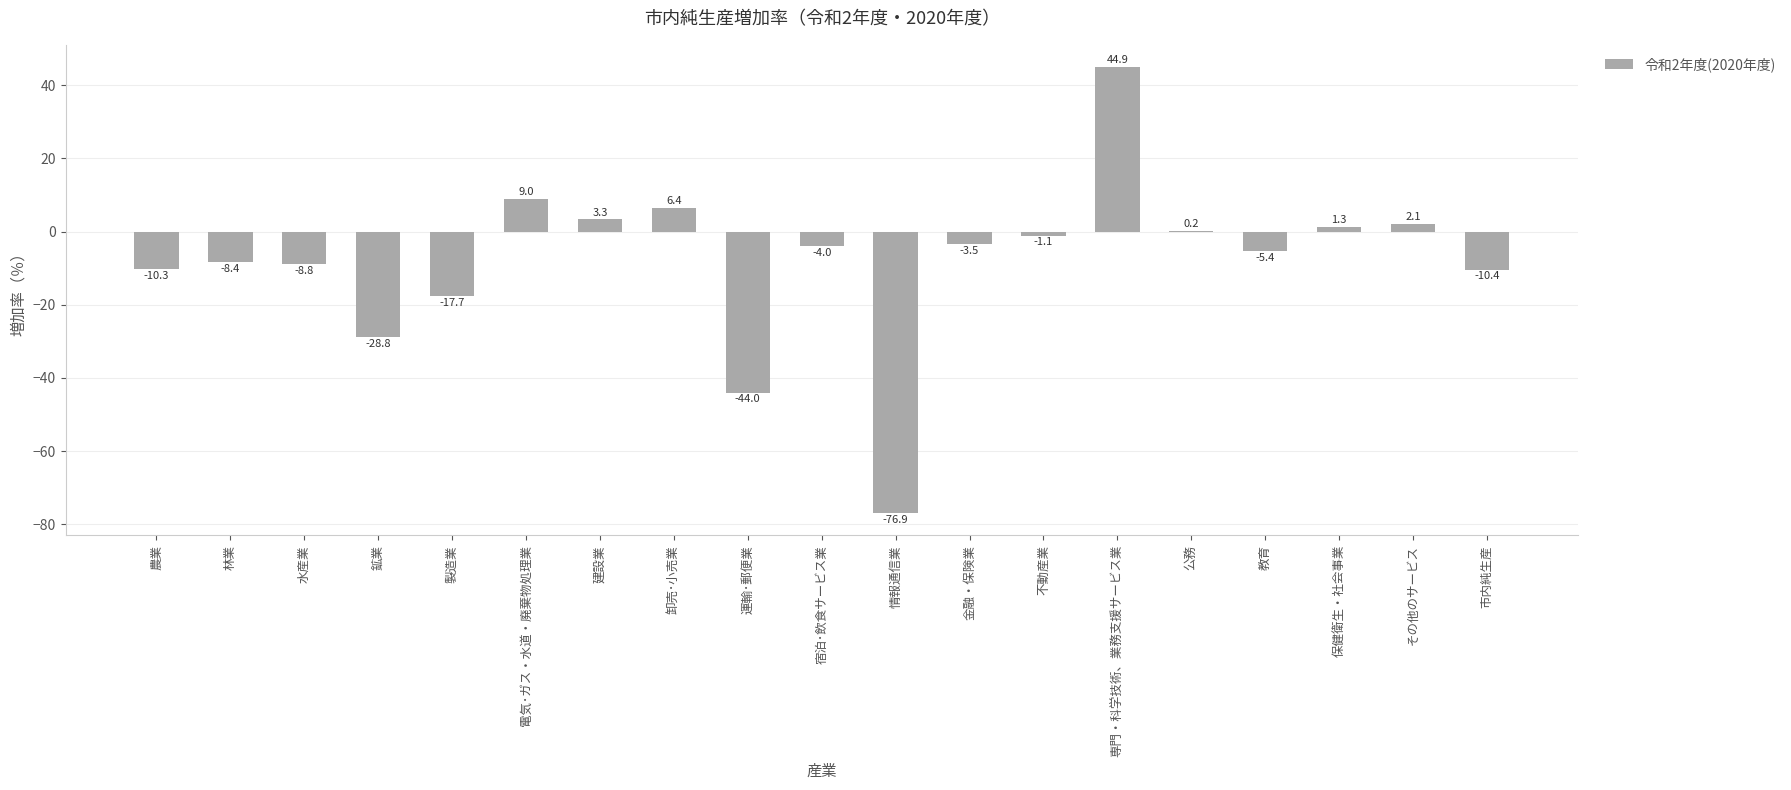

At which category does the chart reach its peak across all series?

専門・科学技術、業務支援サービス業